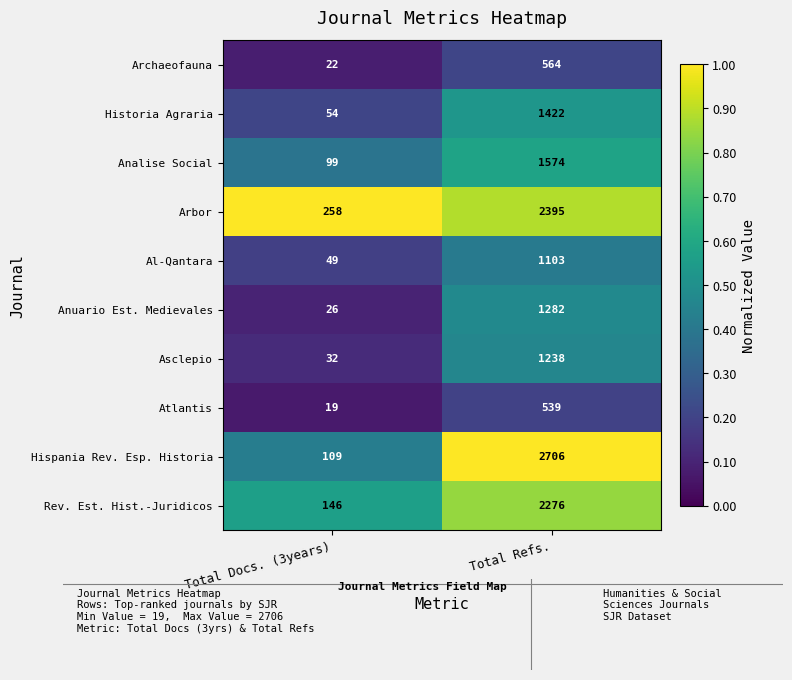

Which series has the largest total across all categories?

Hispania Rev. Esp. Historia